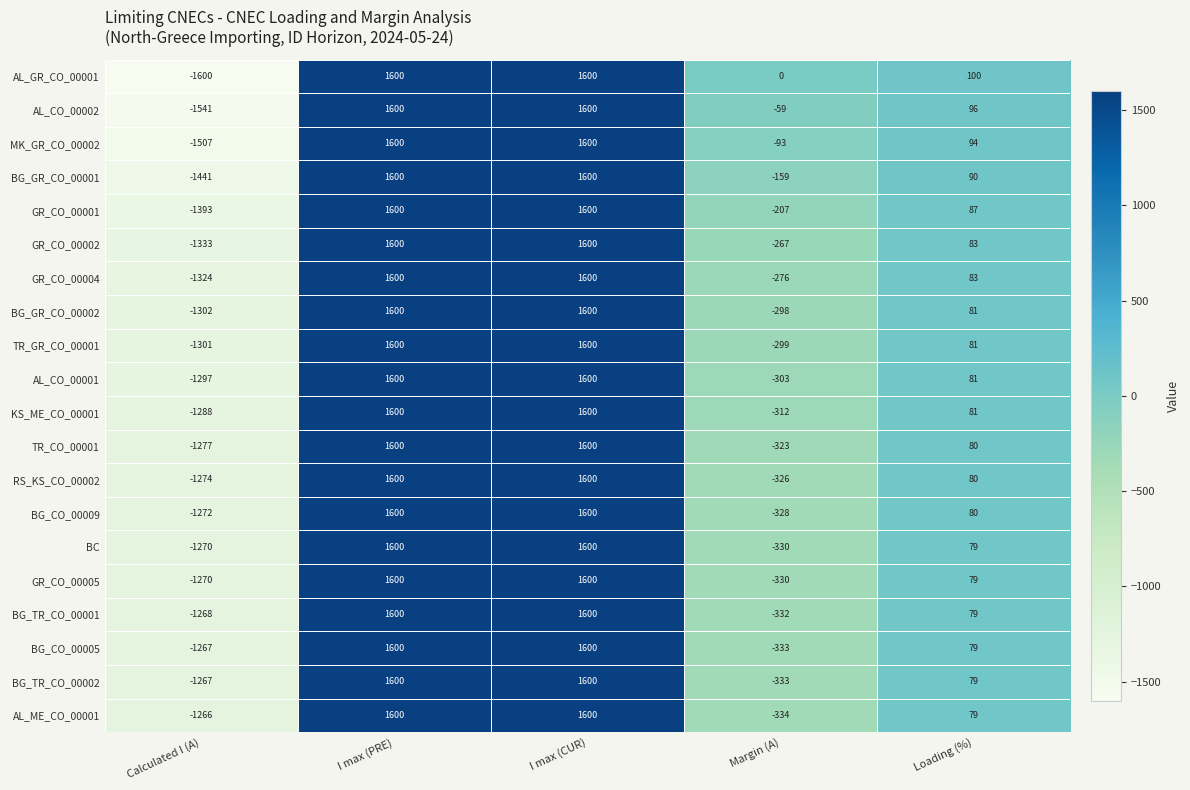

What is the approximate value of TR_GR_CO_00001 at Loading (%)?

81